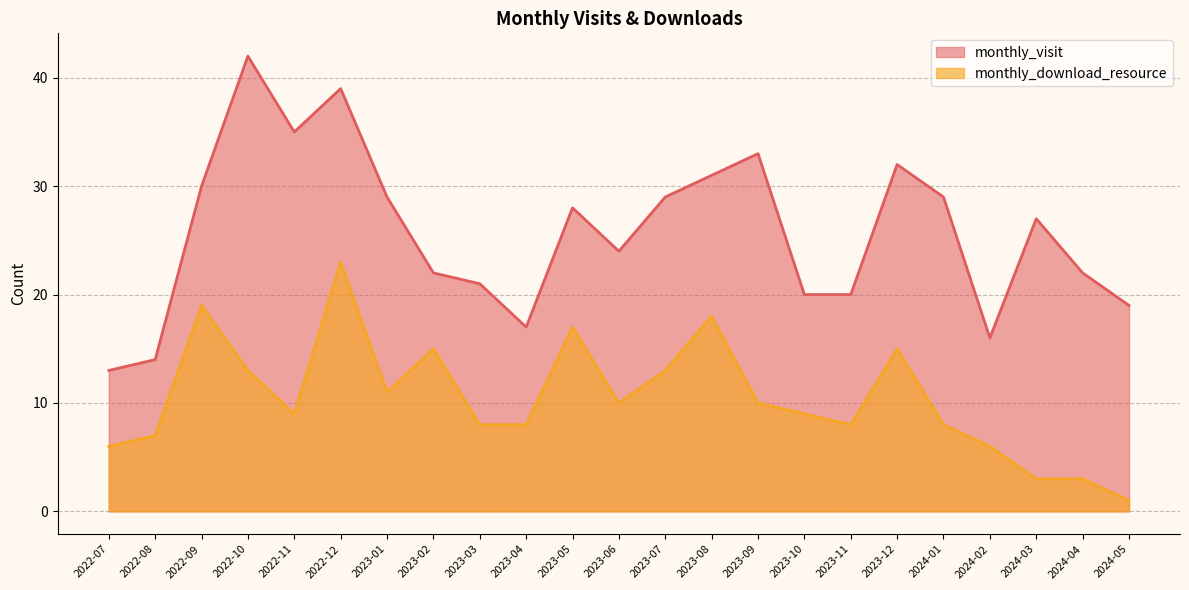

What value does the monthly_download_resource series have at 2022-11, to the nearest 5?

10